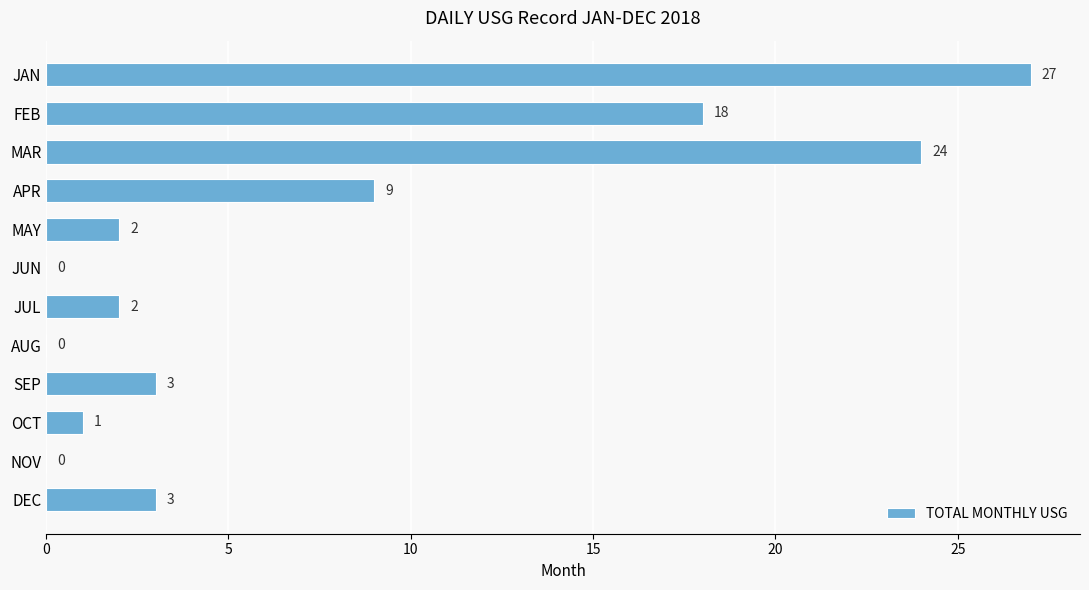

The value at NOV is -17. True or false?

False